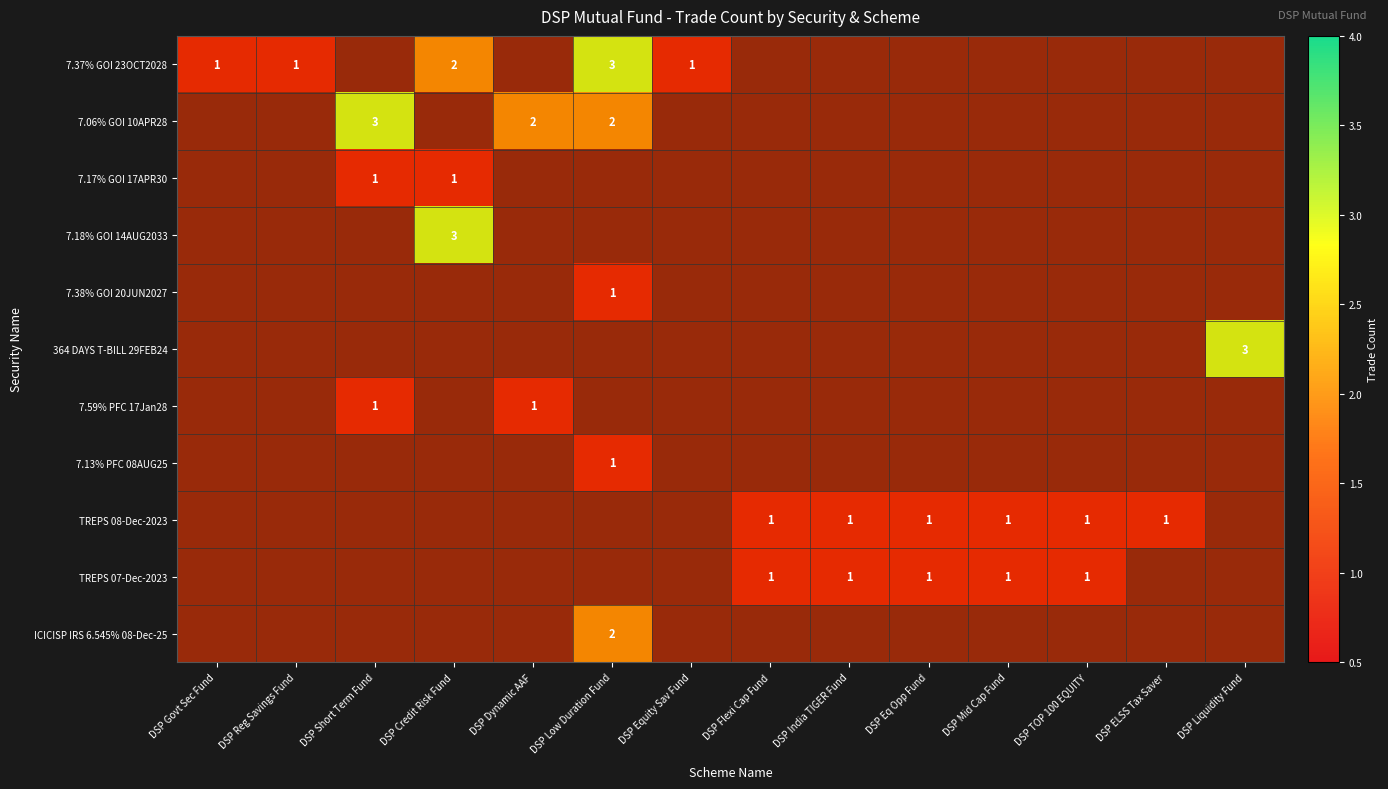

At DSP Low Duration Fund, list the series in order from largest to smallest.

7.37% GOI 23OCT2028, 7.06% GOI 10APR28, ICICISP IRS 6.545% 08-Dec-25, 7.38% GOI 20JUN2027, 7.13% PFC 08AUG25, 7.17% GOI 17APR30, 7.18% GOI 14AUG2033, 364 DAYS T-BILL 29FEB24, 7.59% PFC 17Jan28, TREPS 08-Dec-2023, TREPS 07-Dec-2023